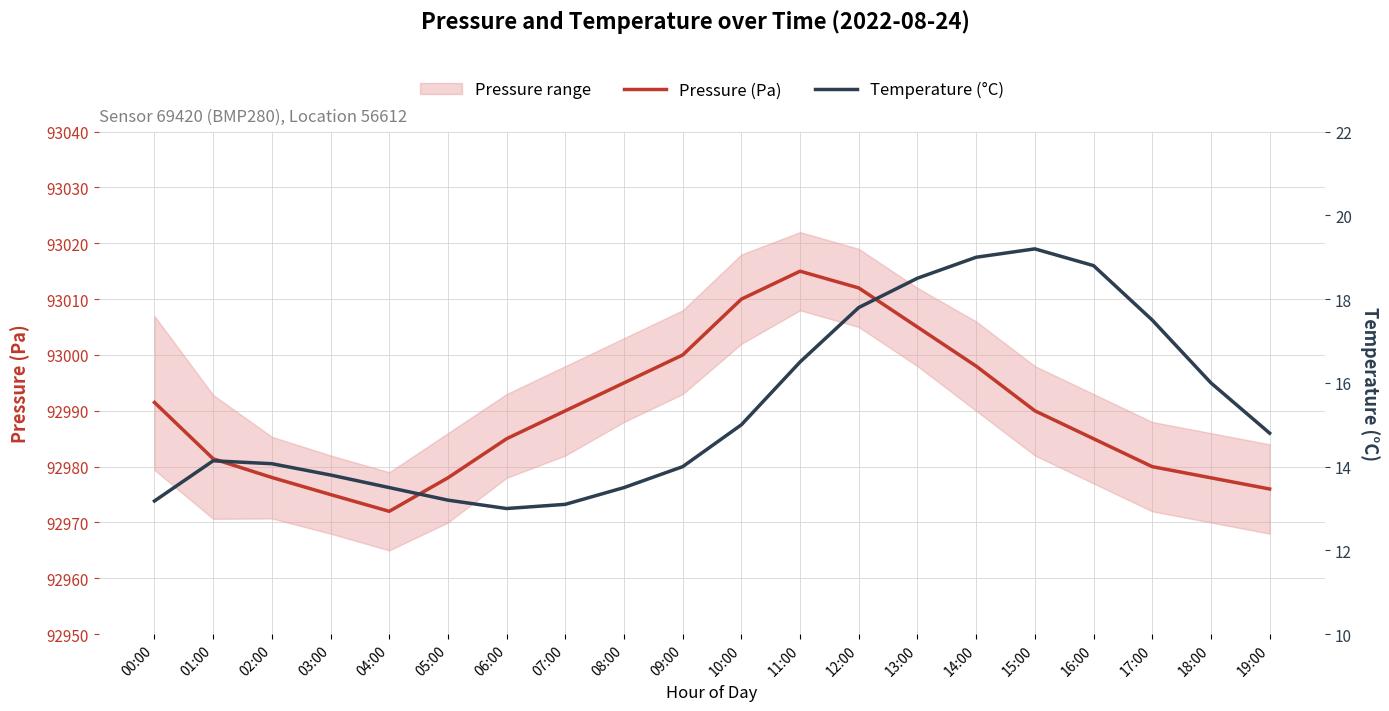

At which category does Pressure (Pa) reach its first local peak?

11:00